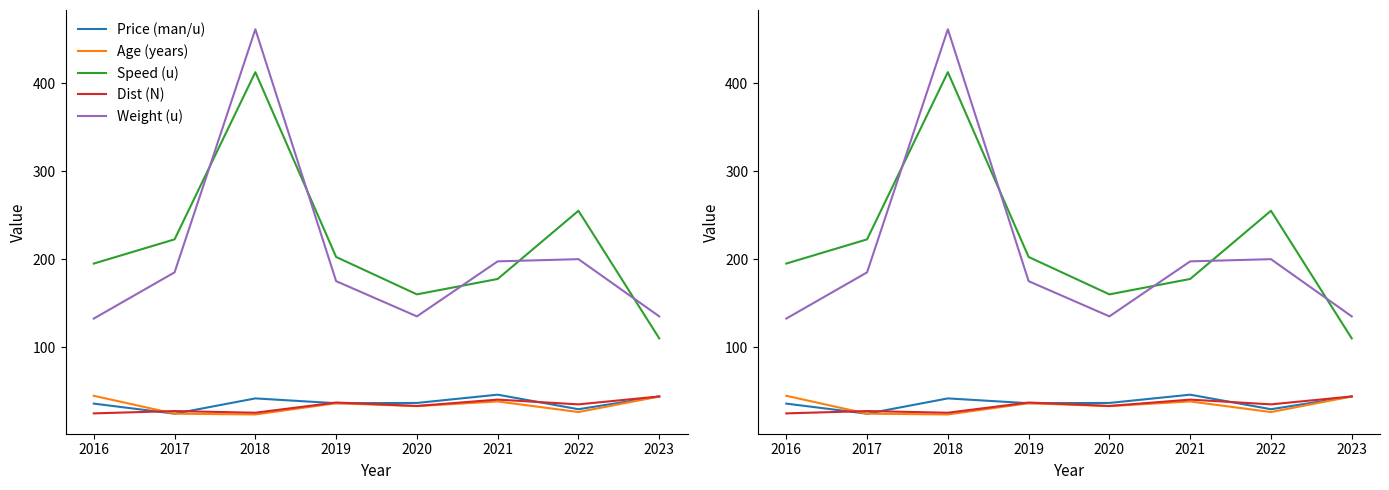

What is the average value of the Price (man/u) series?

36.8